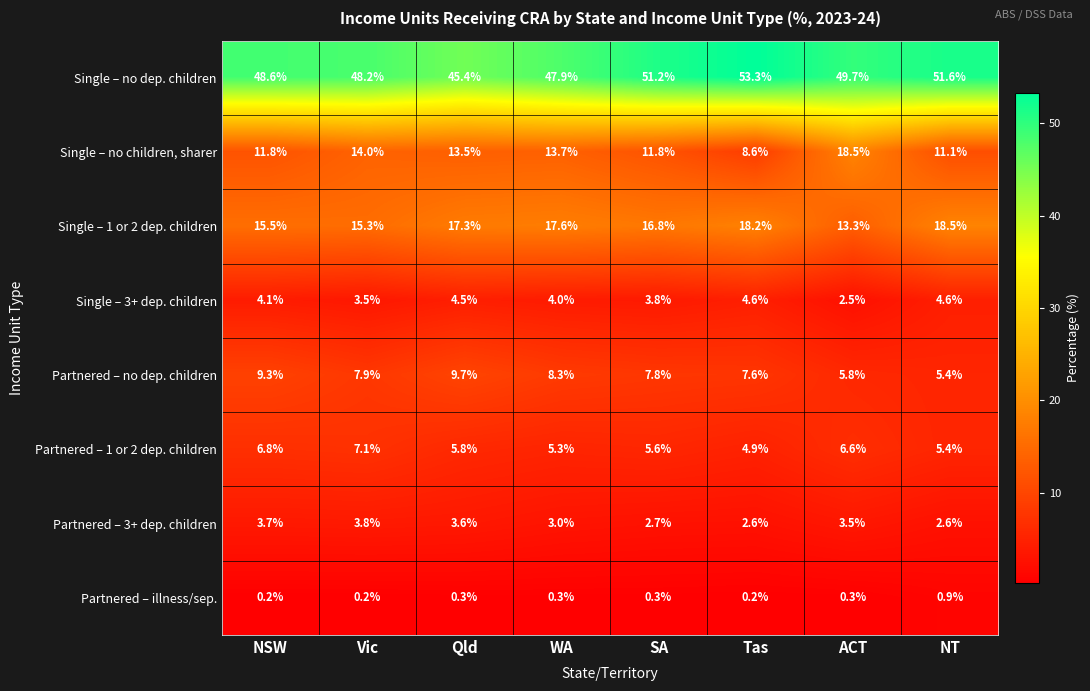

At Tas, list the series in order from largest to smallest.

Single – no dep. children, Single – 1 or 2 dep. children, Single – no children, sharer, Partnered – no dep. children, Partnered – 1 or 2 dep. children, Single – 3+ dep. children, Partnered – 3+ dep. children, Partnered – illness/sep.